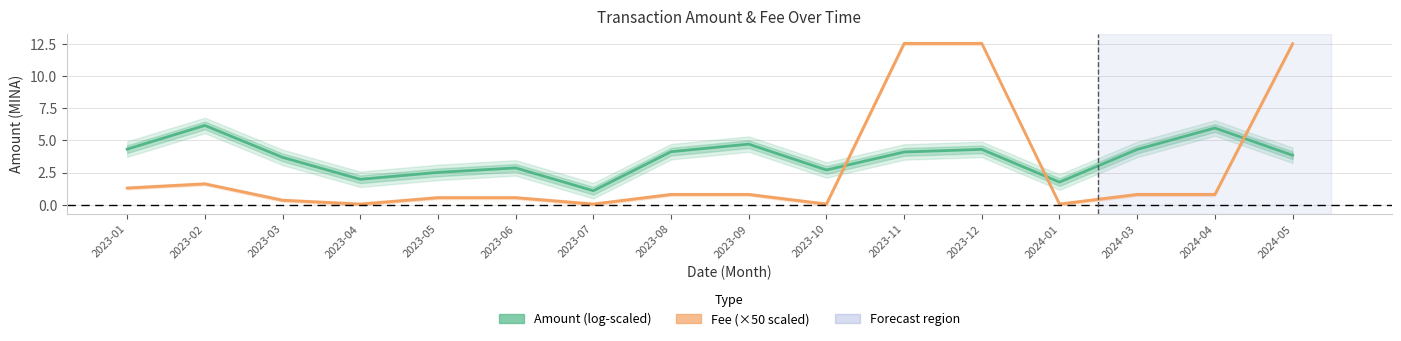

At how many categories does at least one series exceed 0?

16